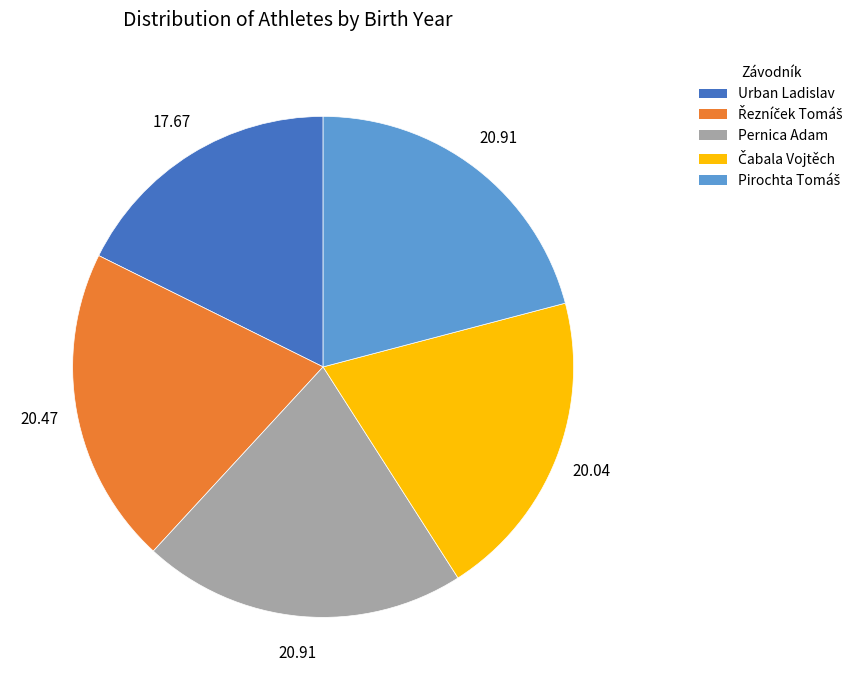

What is the smallest slice in the pie chart?

Urban Ladislav